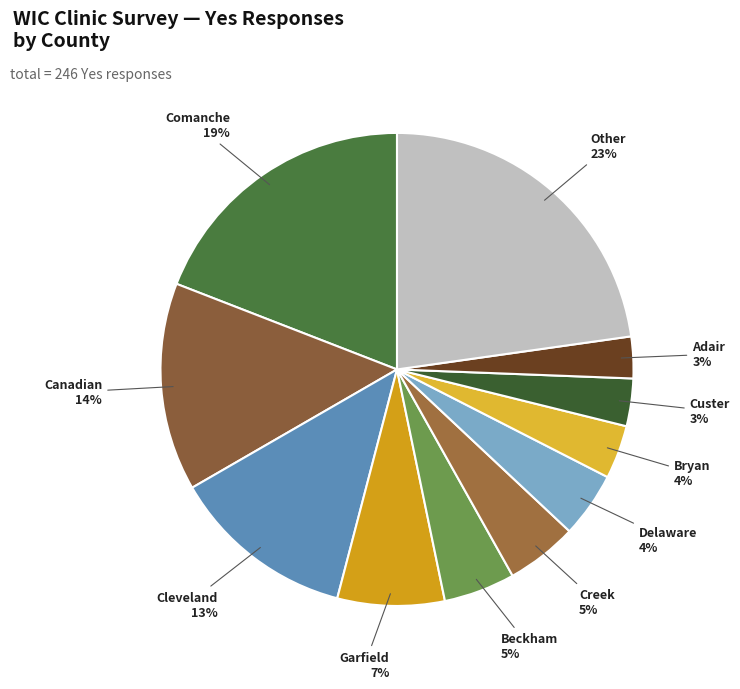

Which has a higher value, Garfield or Comanche?

Comanche